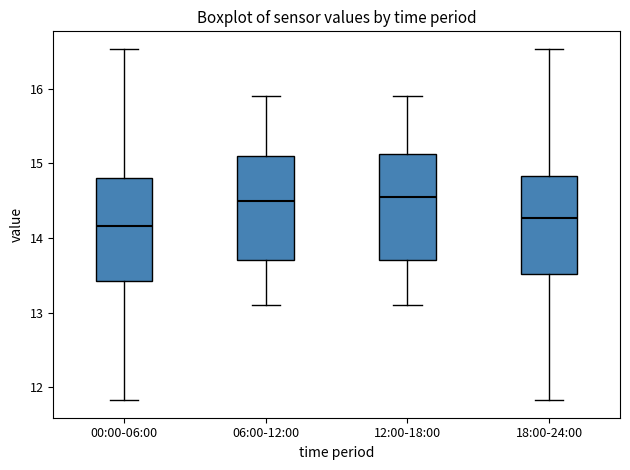

Which box has the lowest median line?

00:00-06:00